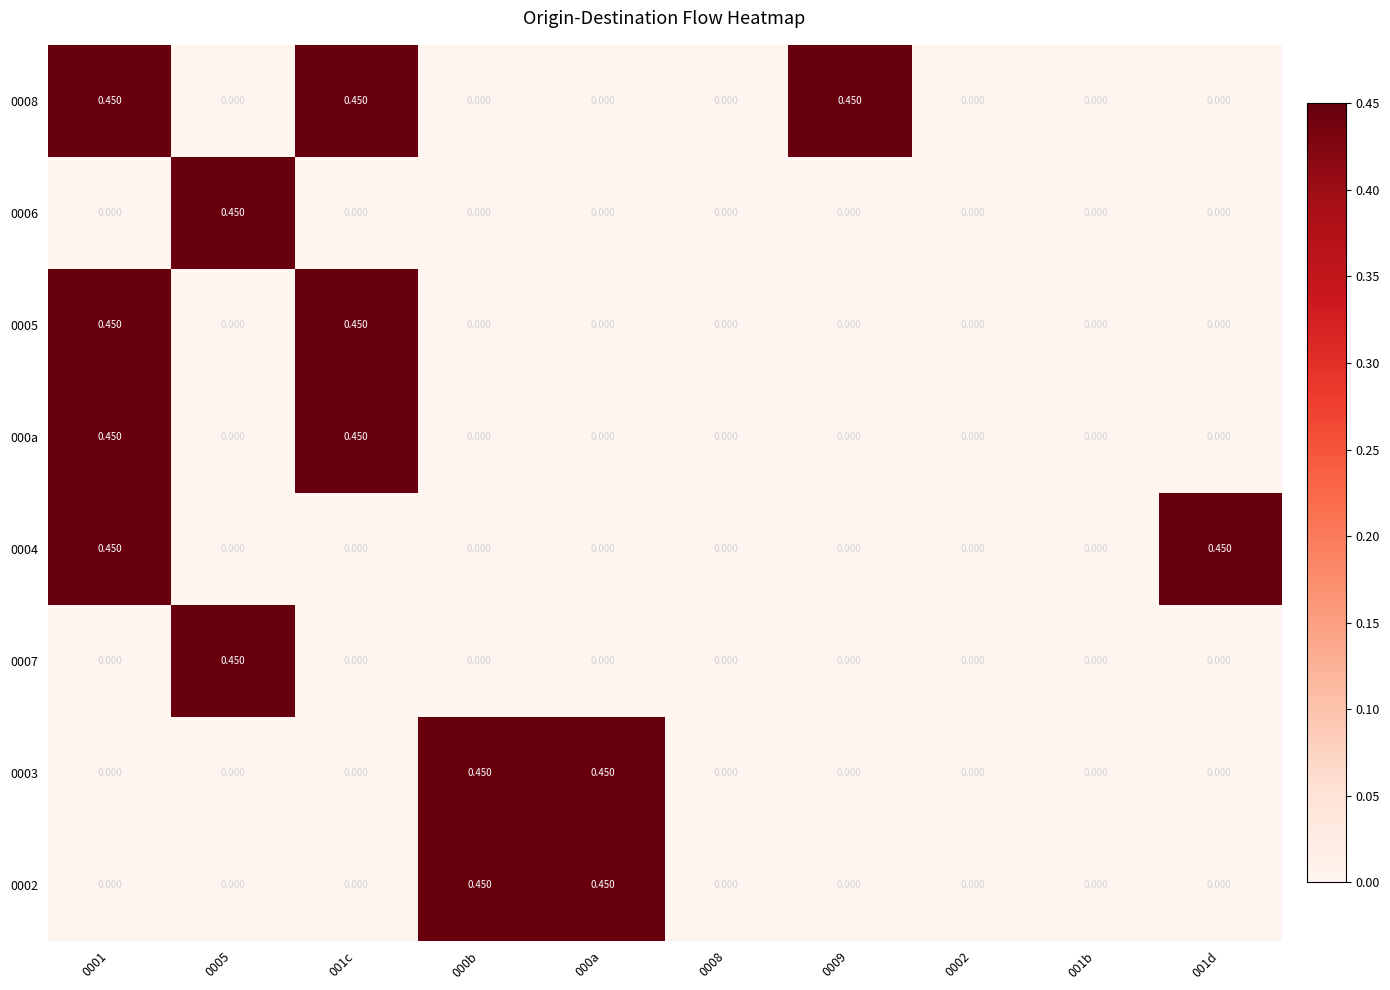

Count the number of data series in this chart.

8